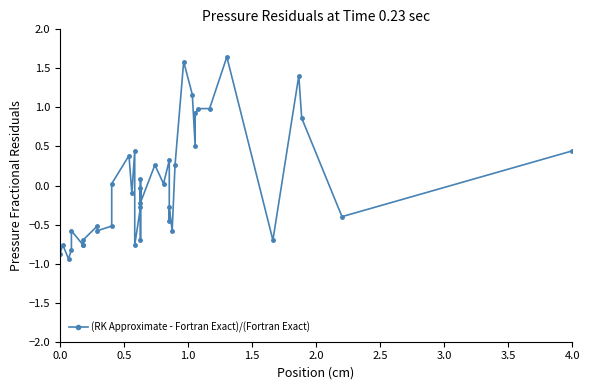

What is the minimum value shown in the chart?

-0.9